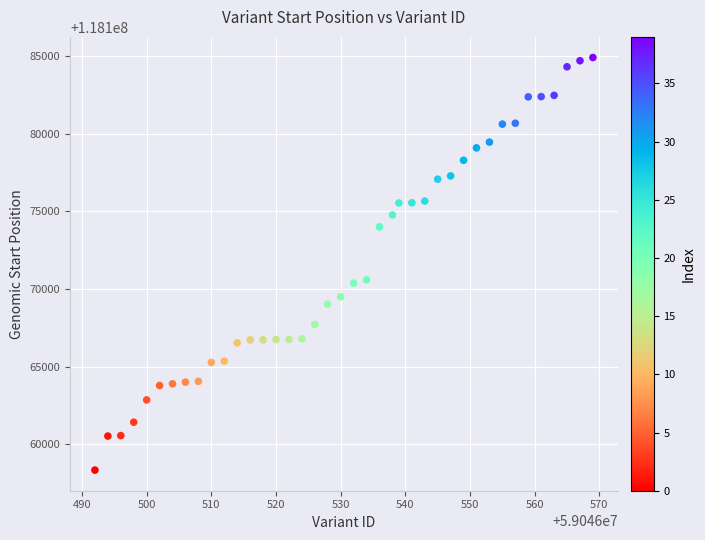

What is the range of X values (max minus min)?

77